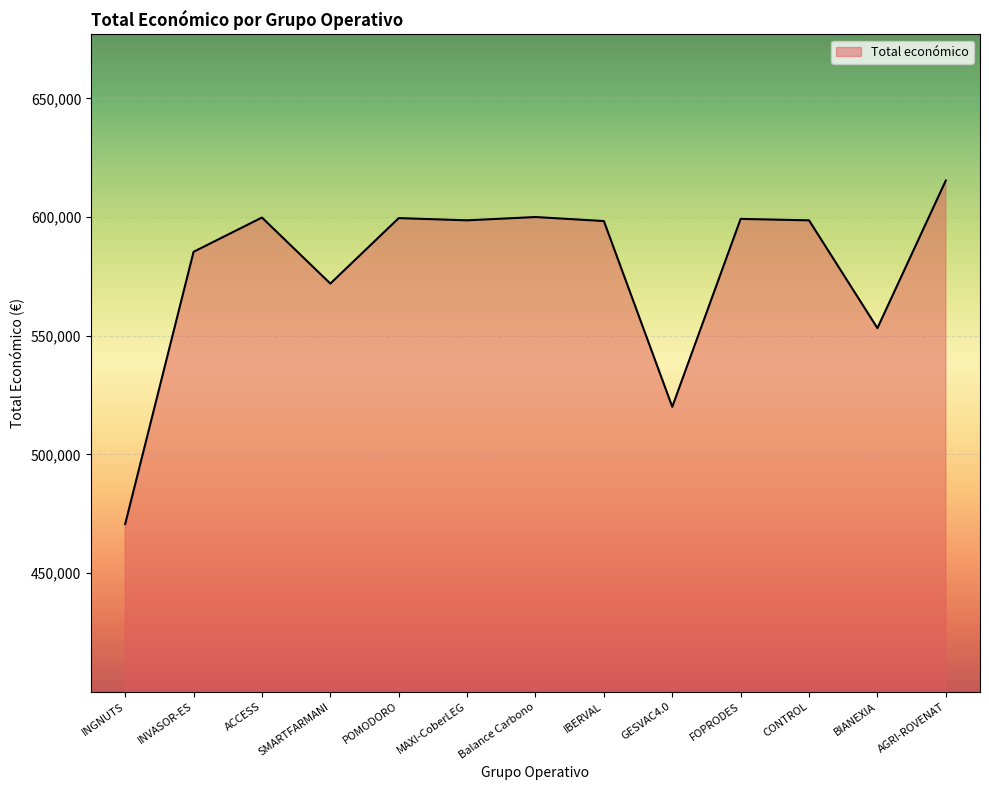

Where is the data nearest to the value 543025?

BIANEXIA